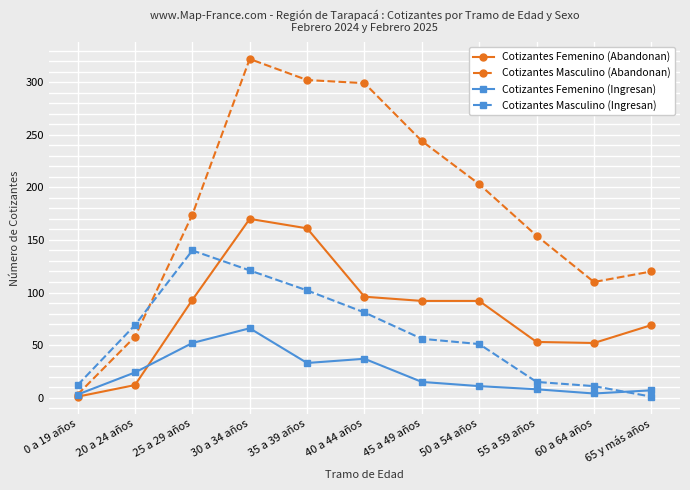

Is this an area chart (filled region under the line)?

No